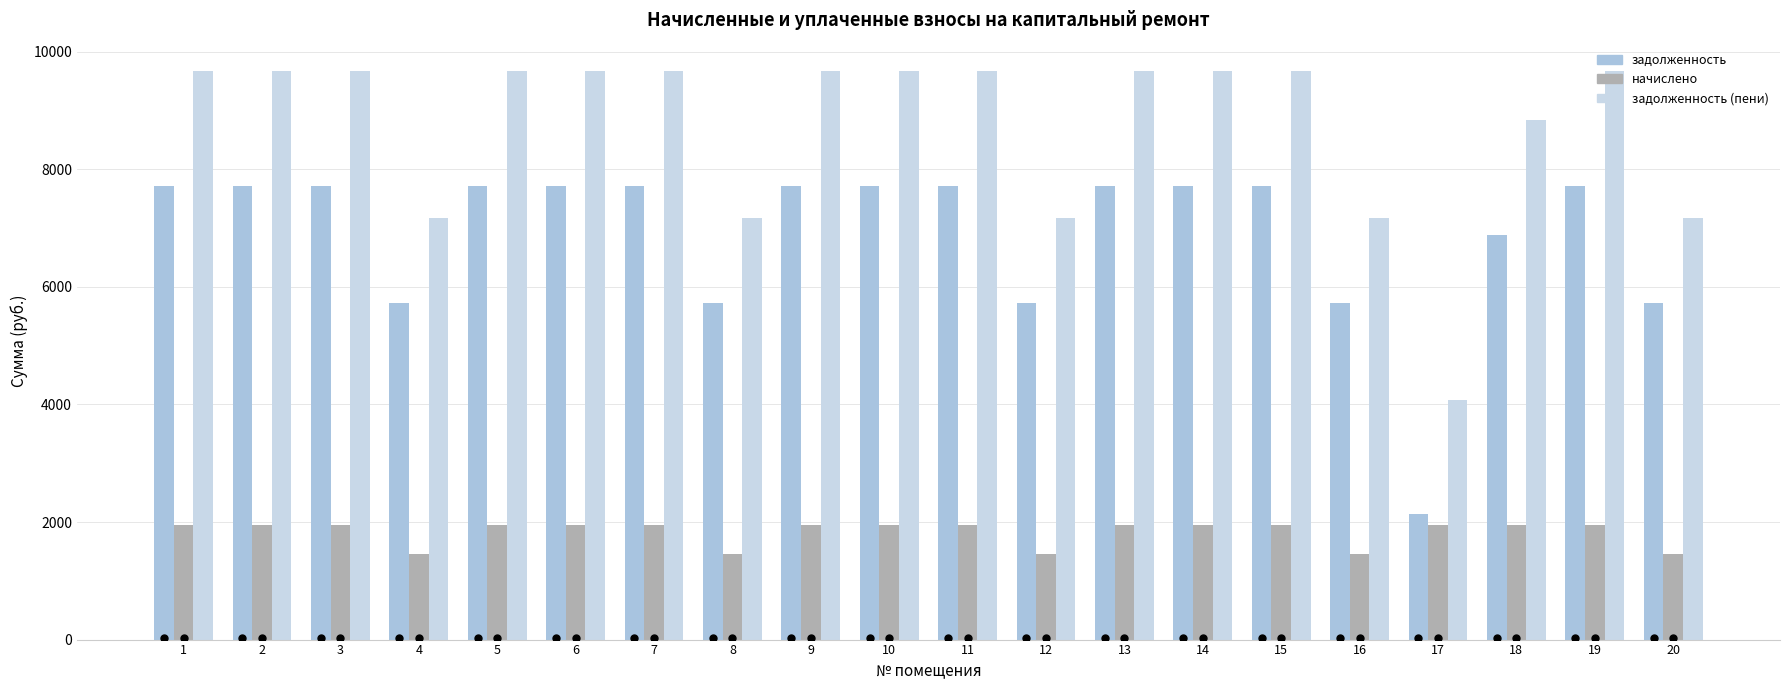

What is the total value across all series at 6?

19344.2